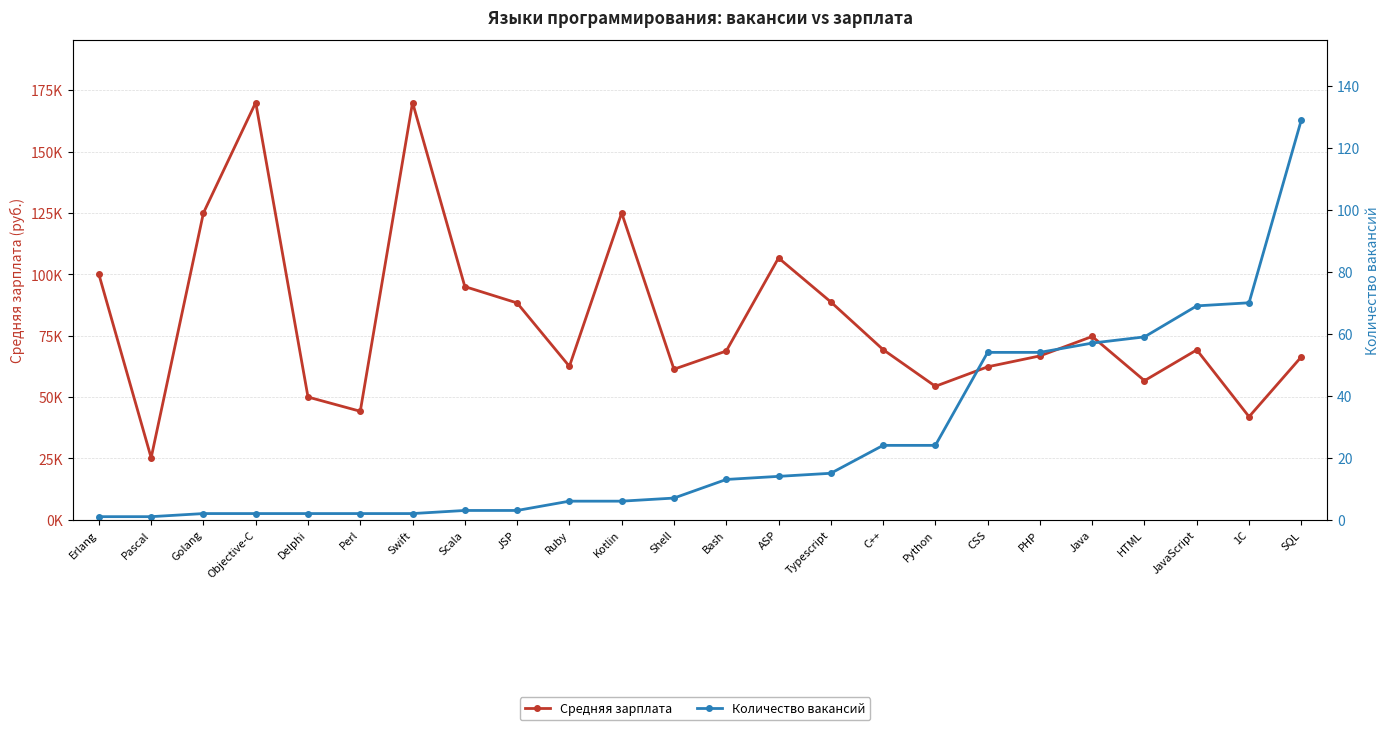

The Количество вакансий series shows 2 at Objective-C. True or false?

True